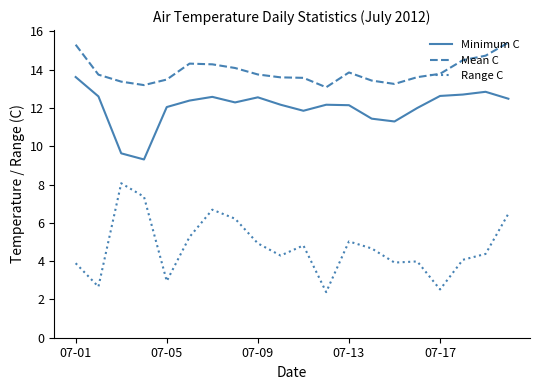

Which series has the largest total across all categories?

Mean C